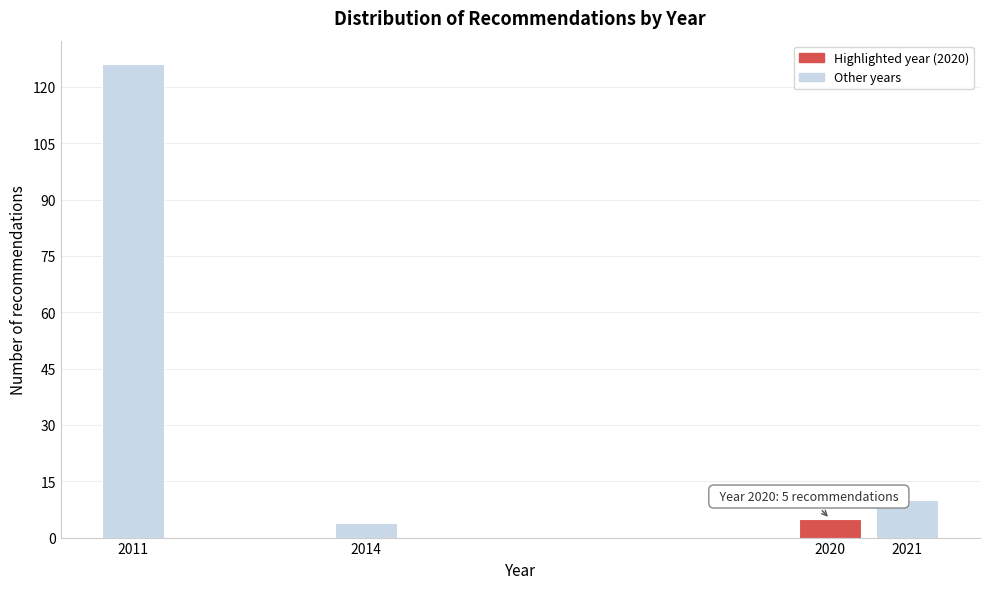

Reading left to right, transcribe all the data shown in this chart.

2011=126	2014=4	2020=5	2021=10